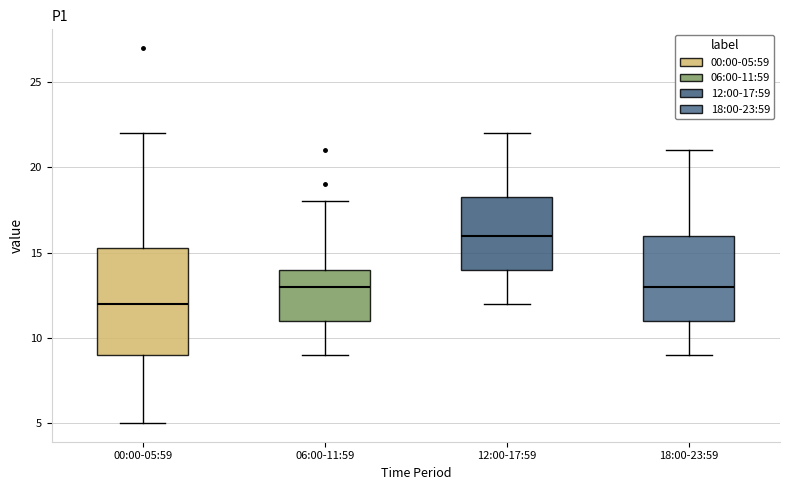

Where is the upper edge of the box for 12:00-17:59 on the y-axis? The values are not printed on the chart, so give them approximately, as read against the axis.

18.5